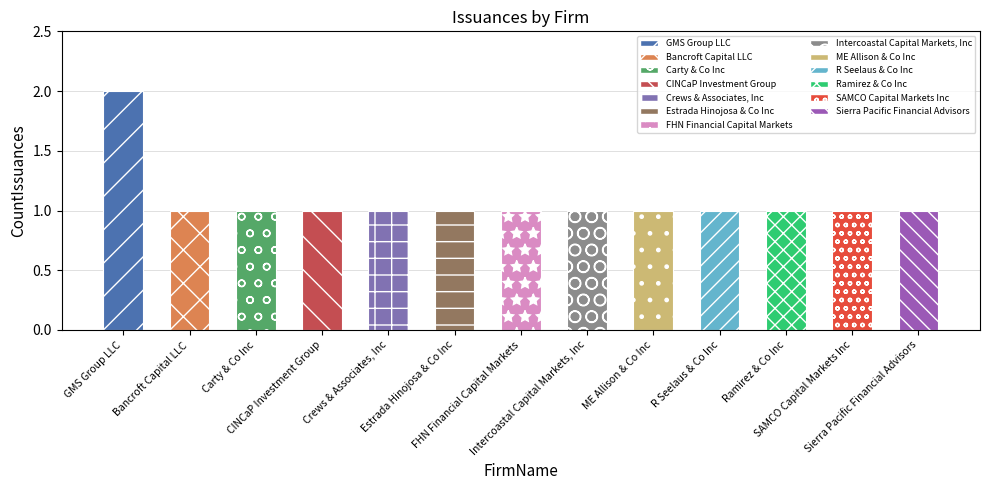

What is the greatest value displayed?

2